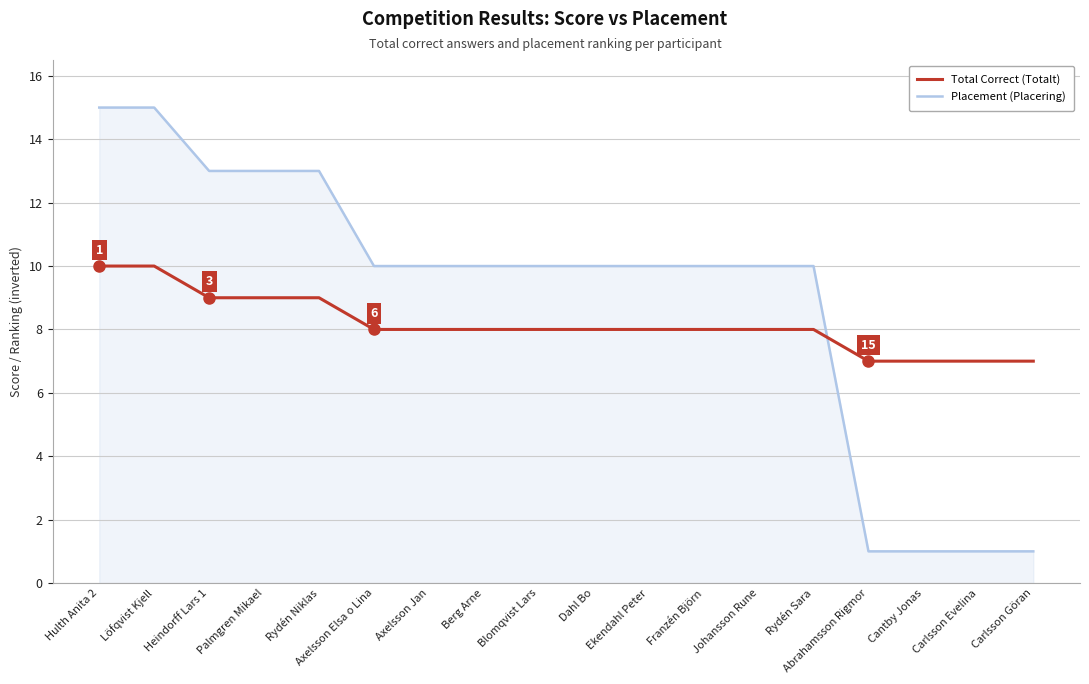

Reading left to right, what are all the values shown in this chart?

Total Correct (Totalt): Hulth Anita 2=10	Löfqvist Kjell=10	Heindorff Lars 1=9	Palmgren Mikael=9	Rydén Niklas=9	Axelsson Elsa o Lina=8	Axelsson Jan=8	Berg Arne=8	Blomqvist Lars=8	Dahl Bo=8	Ekendahl Peter=8	Franzén Björn=8	Johansson Rune=8	Rydén Sara=8	Abrahamsson Rigmor=7	Cantby Jonas=7	Carlsson Evelina=7	Carlsson Göran=7
Placement (Placering): Hulth Anita 2=15	Löfqvist Kjell=15	Heindorff Lars 1=13	Palmgren Mikael=13	Rydén Niklas=13	Axelsson Elsa o Lina=10	Axelsson Jan=10	Berg Arne=10	Blomqvist Lars=10	Dahl Bo=10	Ekendahl Peter=10	Franzén Björn=10	Johansson Rune=10	Rydén Sara=10	Abrahamsson Rigmor=1	Cantby Jonas=1	Carlsson Evelina=1	Carlsson Göran=1